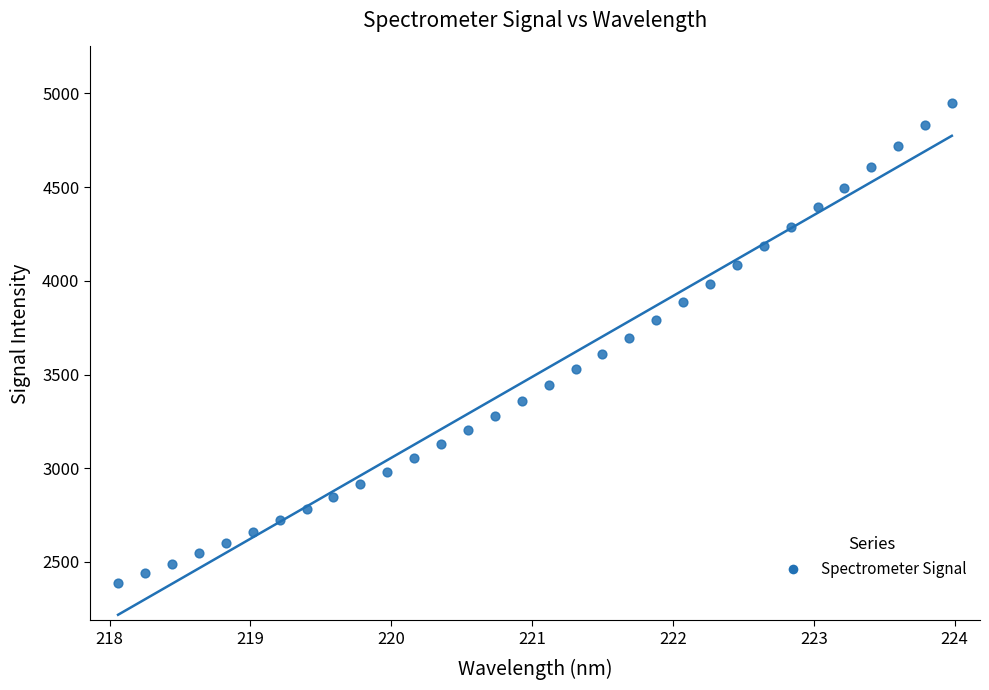

What is the range of X values (max minus min)?

5.9